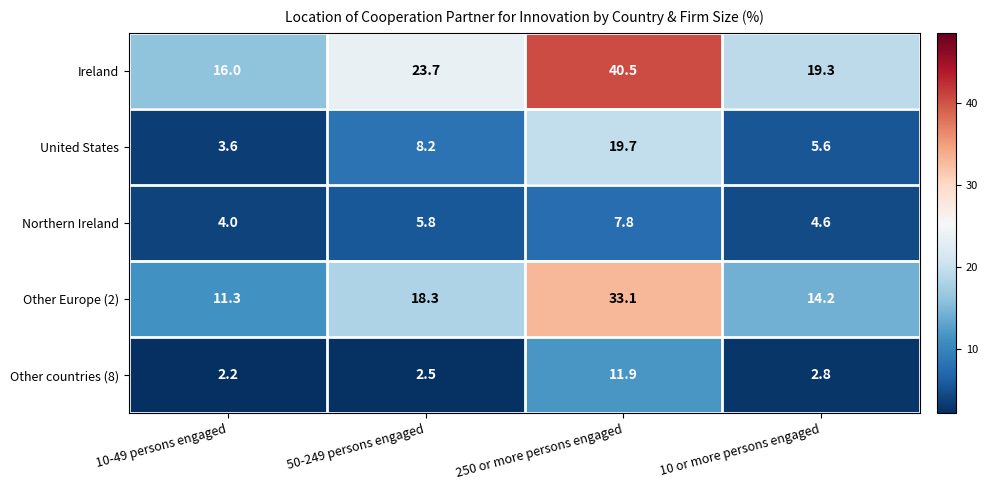

At how many categories does at least one series exceed 9?

4